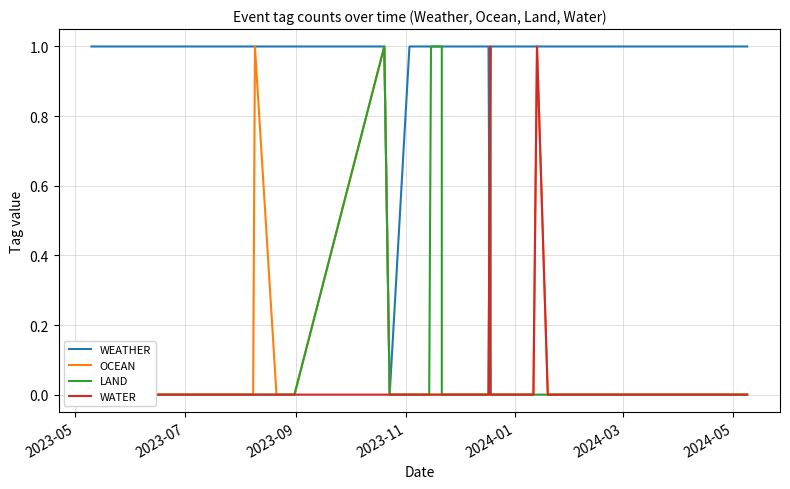

Count the number of categories in the chart.

36